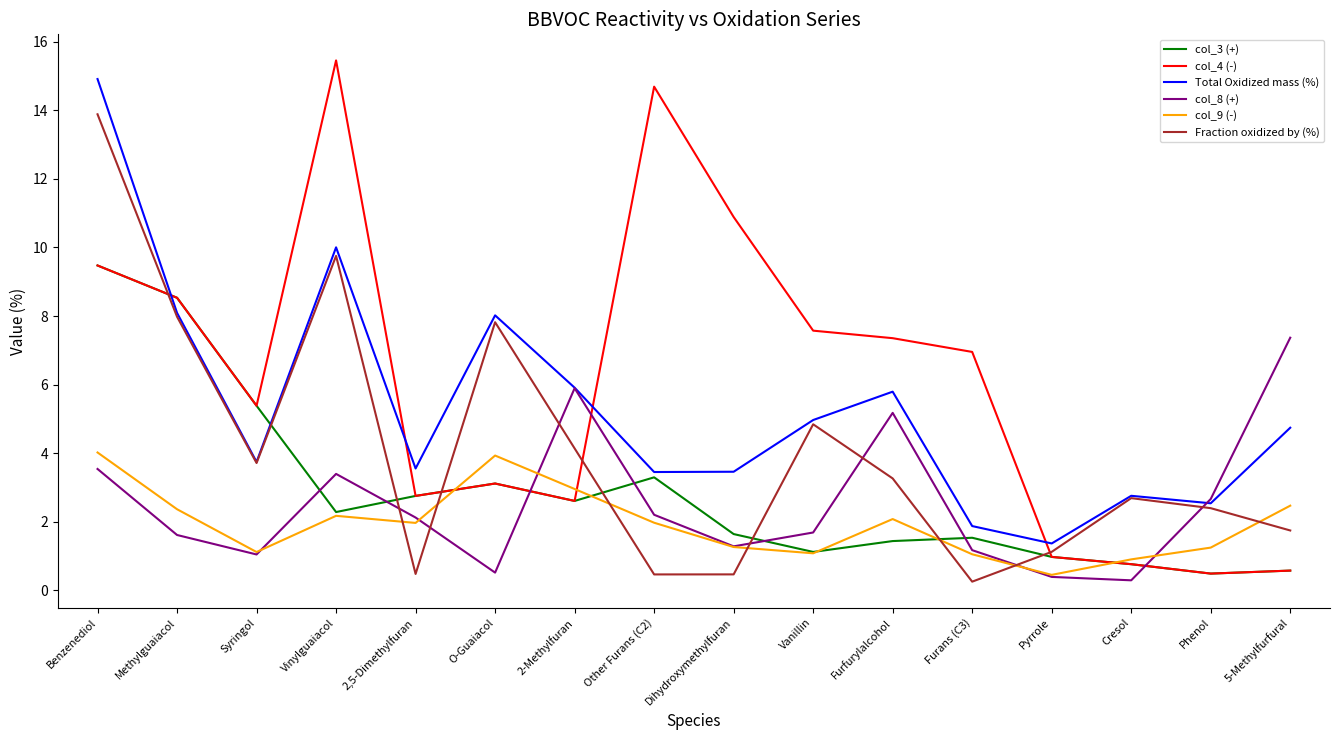

True or false: col_4 (-) has more than 0 points higher than both neighbors.

True